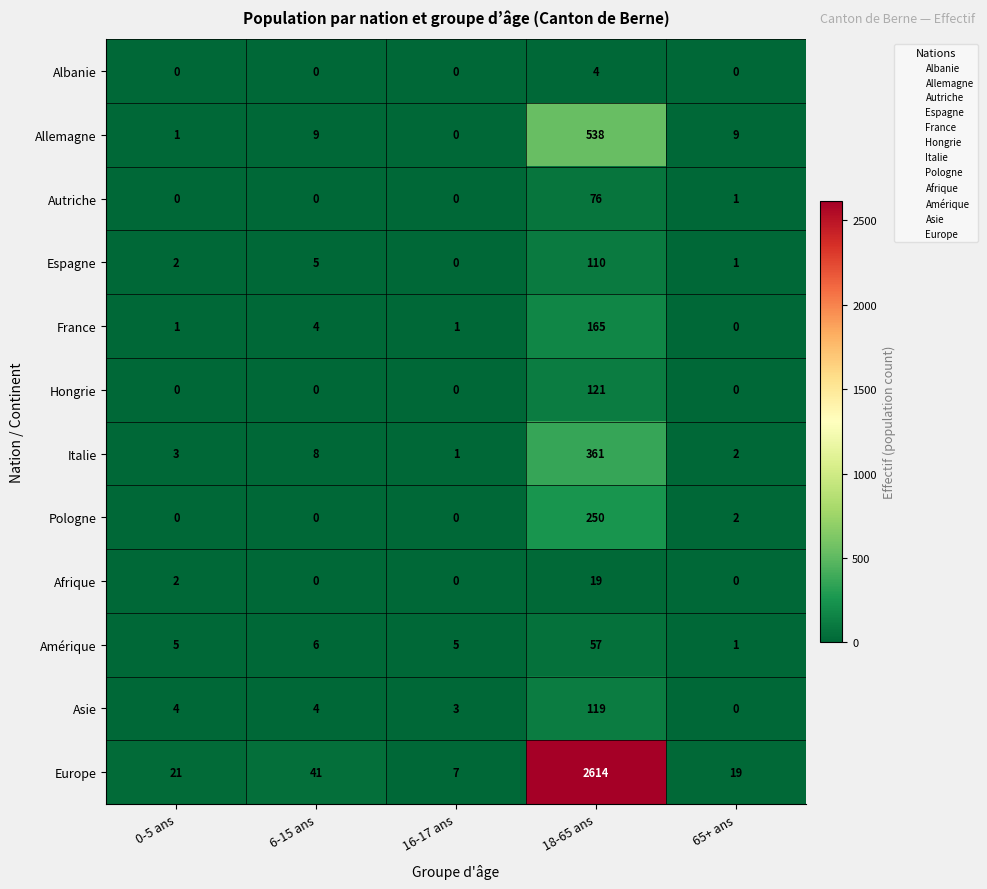

True or false: Pologne has a value of -119 at 6-15 ans.

False